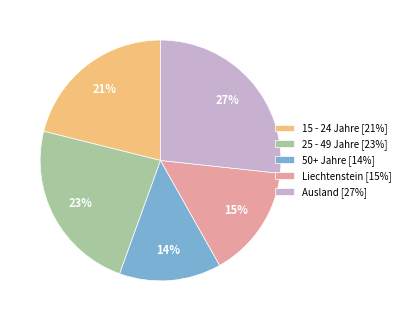

Is it true that Ausland is 27% of the pie?

True